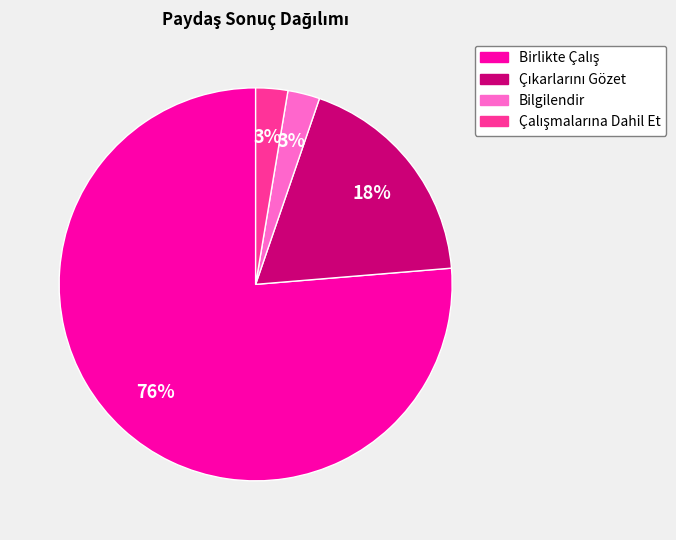

What percentage is the Bilgilendir slice, to the nearest percent?

3%